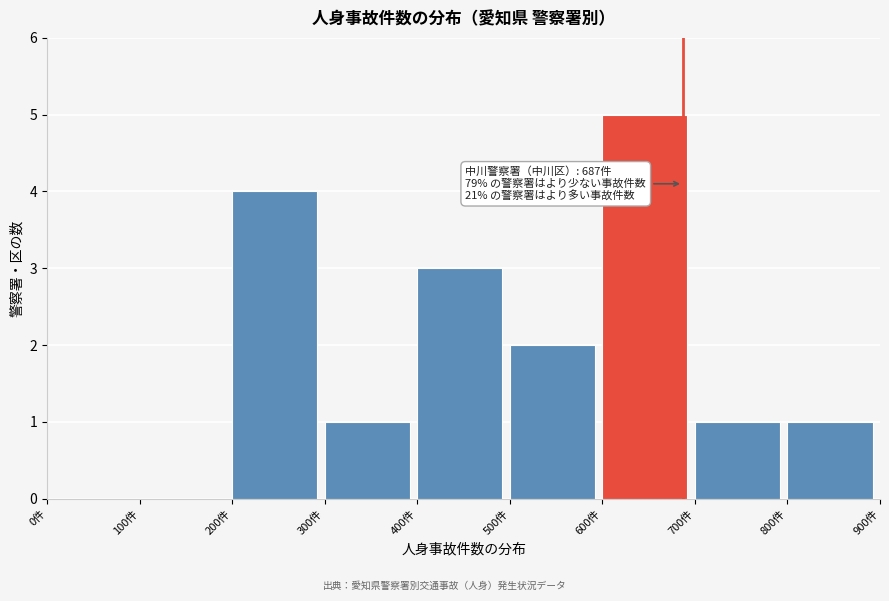

Over which range of the x-axis is the bar tallest?

600 to 700